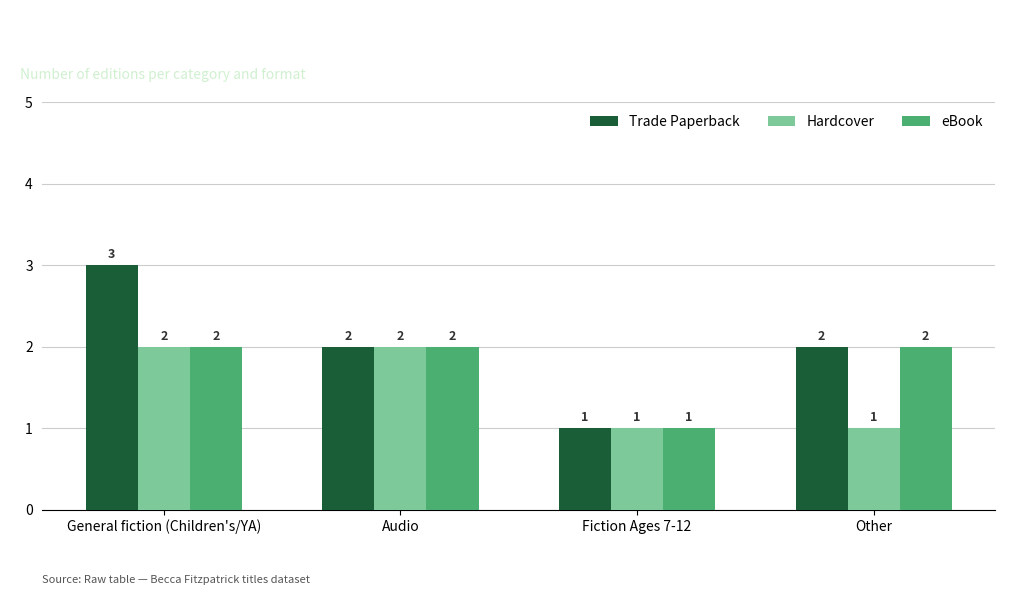

Read the Hardcover value at General fiction (Children's/YA).

2